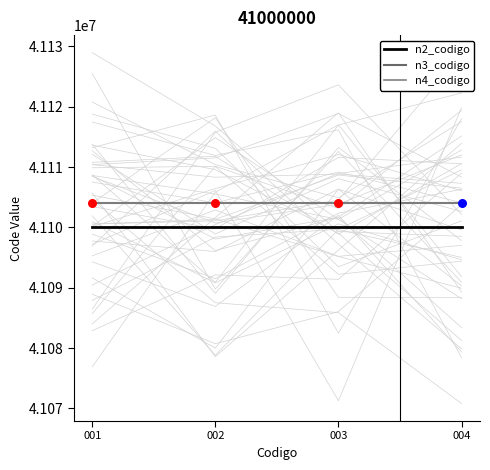

Which series contains the highest Y value?

n4_codigo